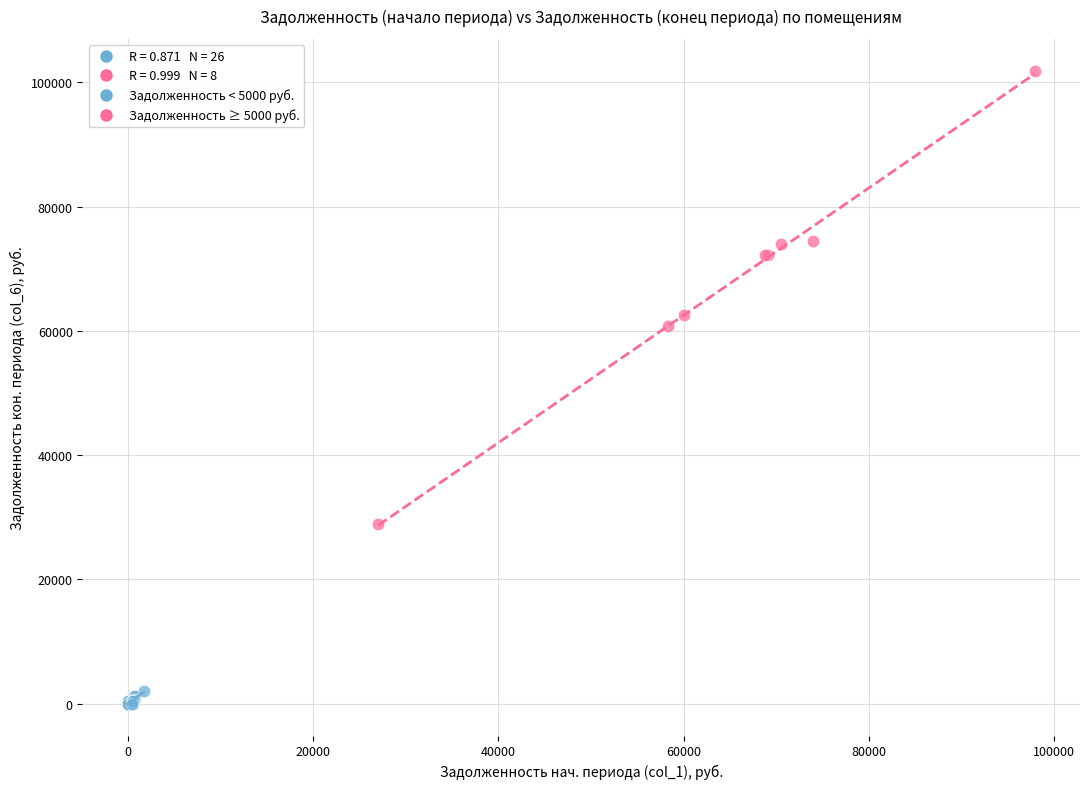

Which series contains the highest Y value?

Задолженность ≥ 5000 руб.